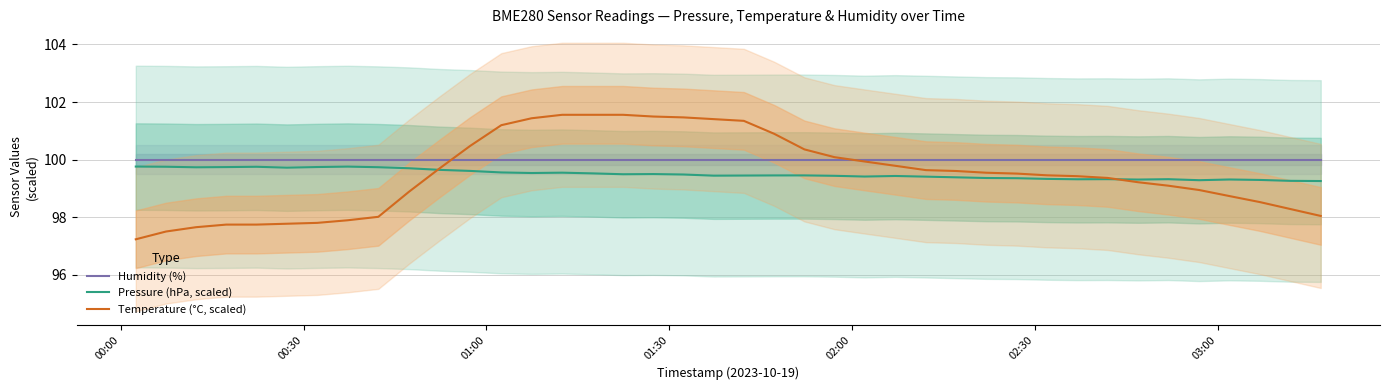

True or false: Pressure (hPa, scaled) and Humidity (%) intersect in this chart.

False